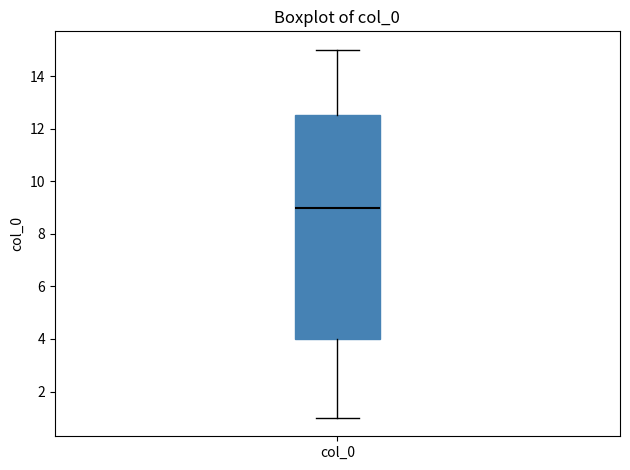

Where does the lower whisker of the box for col_0 end on the y-axis? The values are not printed on the chart, so give them approximately, as read against the axis.

1.0